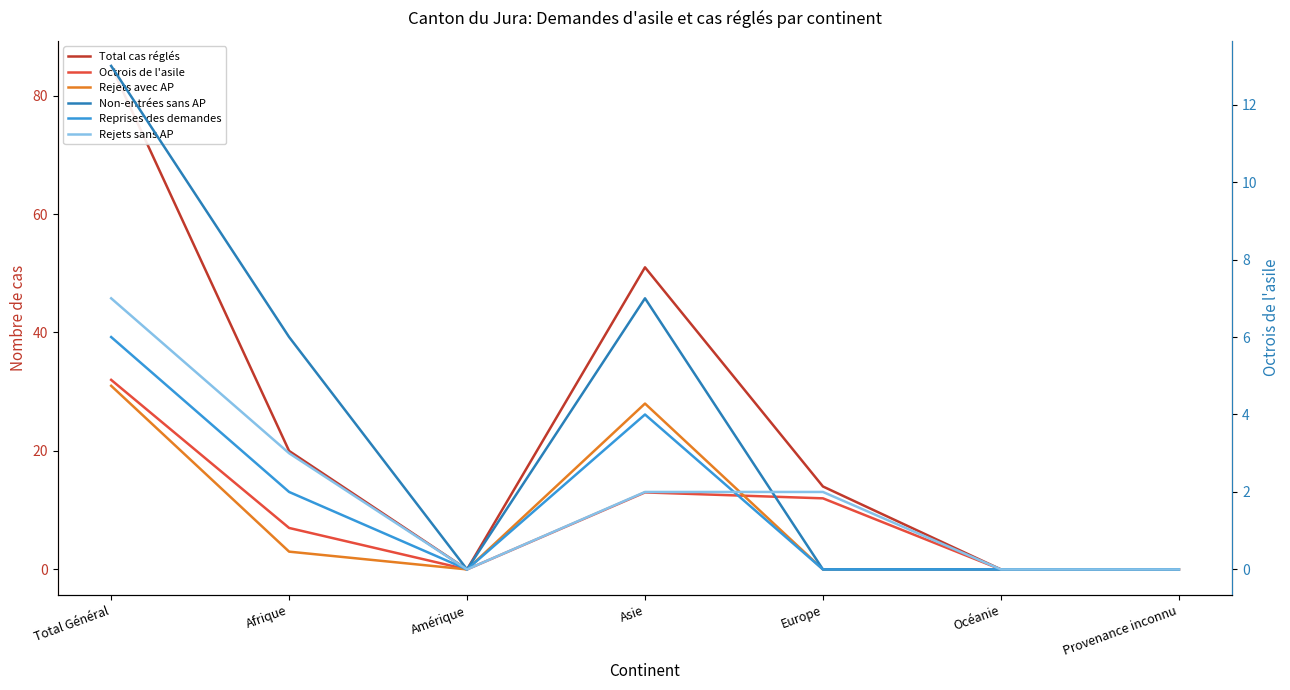

Reading left to right, what are all the values shown in this chart?

Total cas réglés: 85	20	0	51	14	0	0
Octrois de l'asile: 32	7	0	13	12	0	0
Rejets avec AP: 31	3	0	28	0	0	0
Non-entrées sans AP: 13	6	0	7	0	0	0
Reprises des demandes: 6	2	0	4	0	0	0
Rejets sans AP: 7	3	0	2	2	0	0